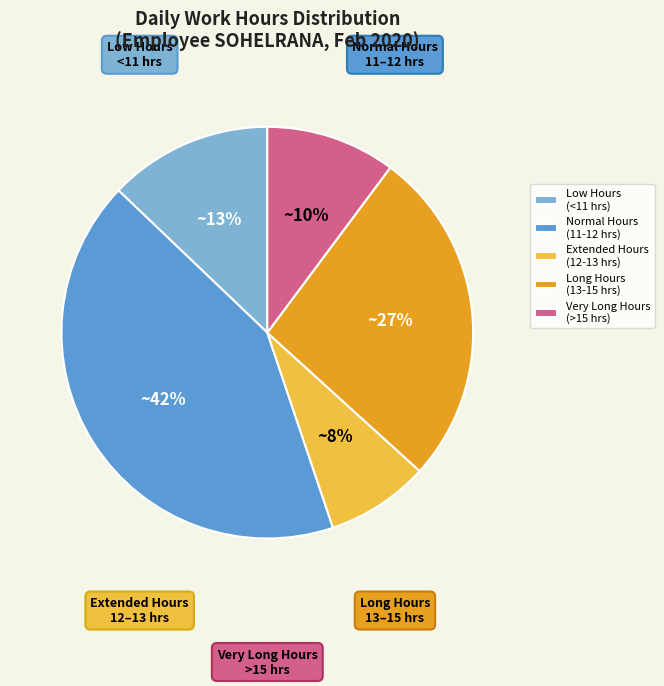

To the nearest percent, what percentage of the pie is Very Long Hours (>15 hrs)?

10%